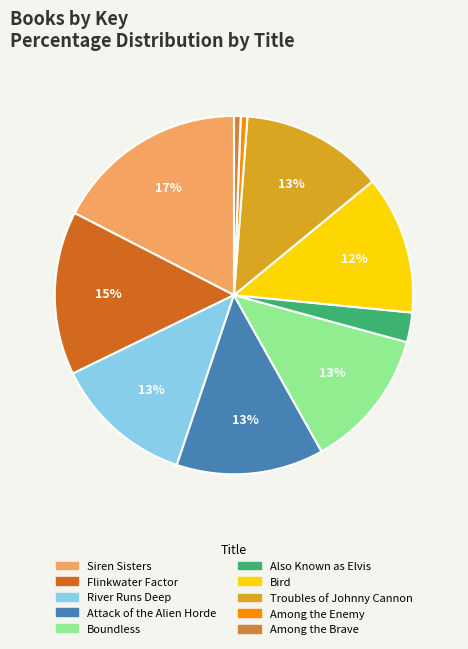

Combined, do Troubles of Johnny Cannon and Siren Sisters account for over 50%?

No